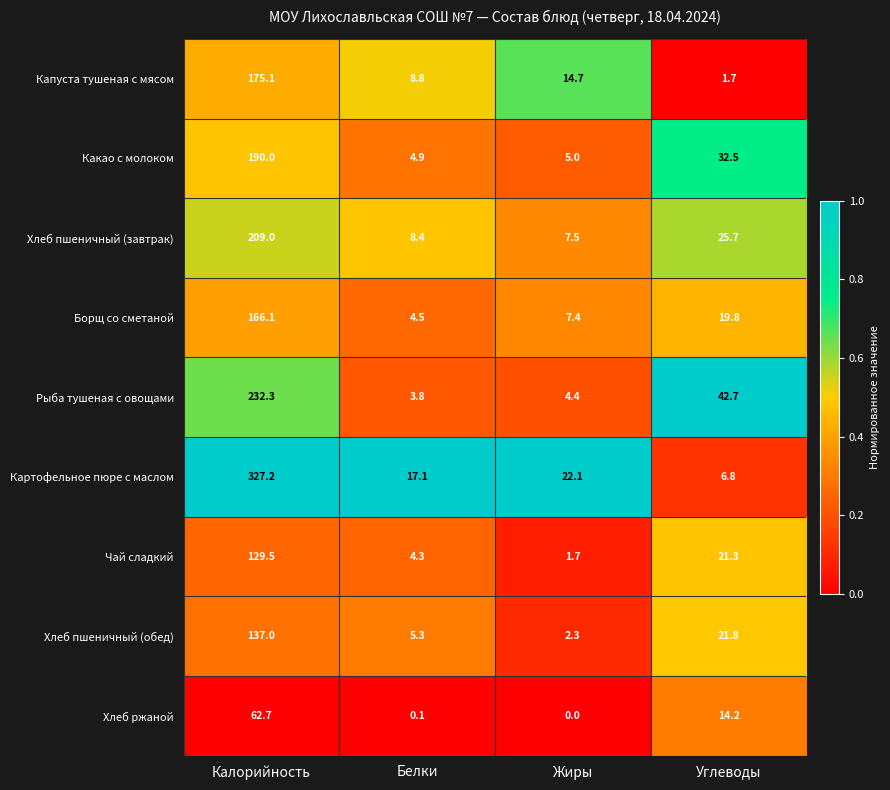

Which series changed the most between Калорийность and Углеводы?

Картофельное пюре с маслом